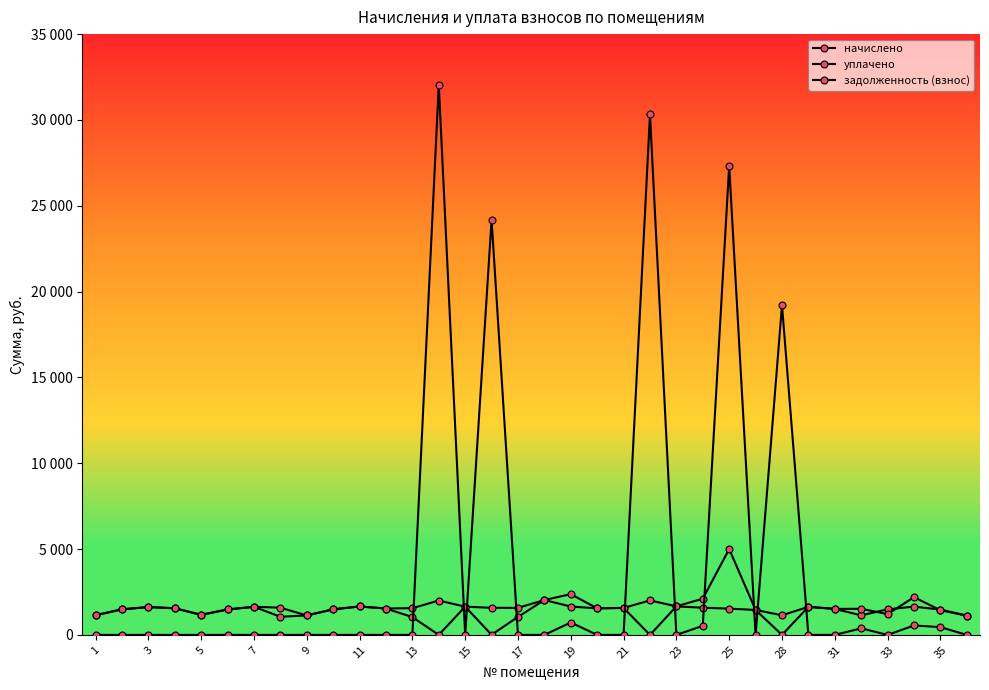

What is the value of the уплачено point at the 19th from the left?

2374.2